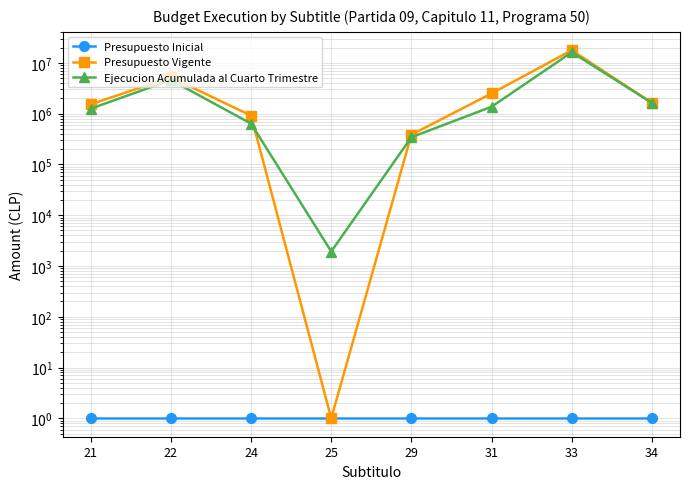

How many lines are shown in the chart?

3